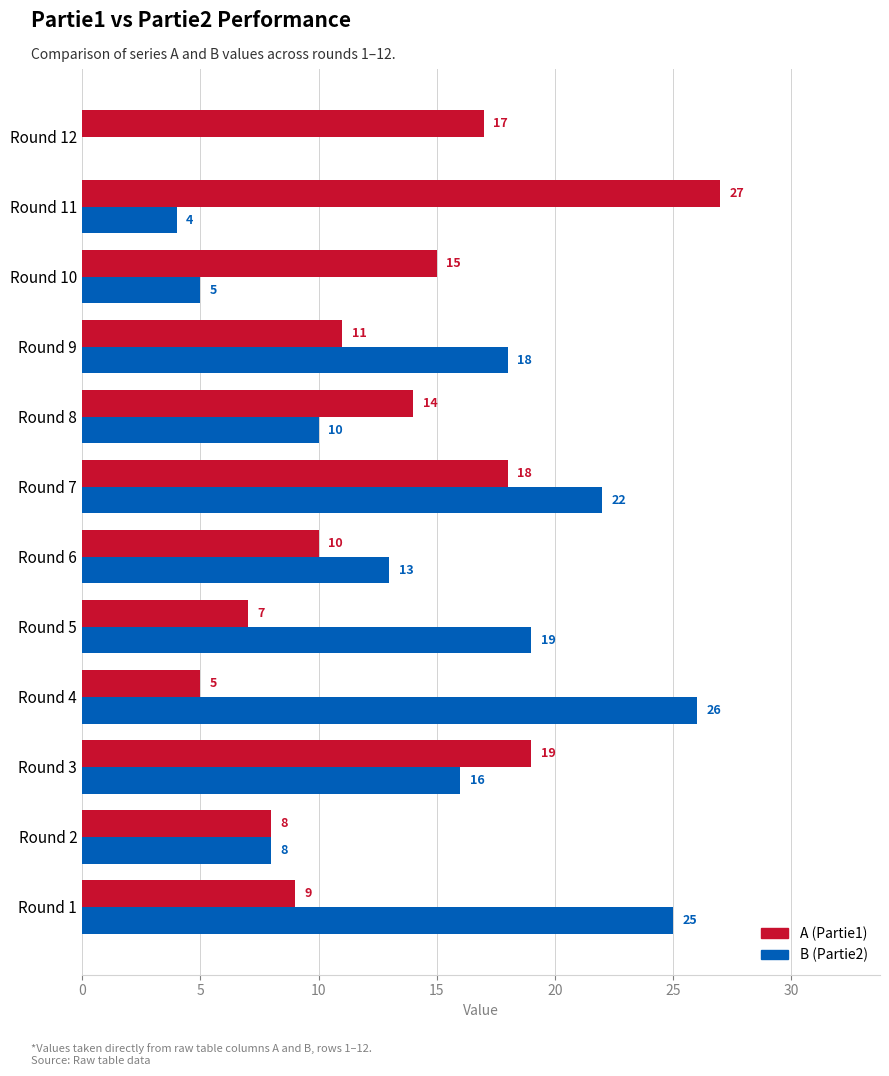

What value does the A (Partie1) series have at Round 12, to the nearest 5?

15